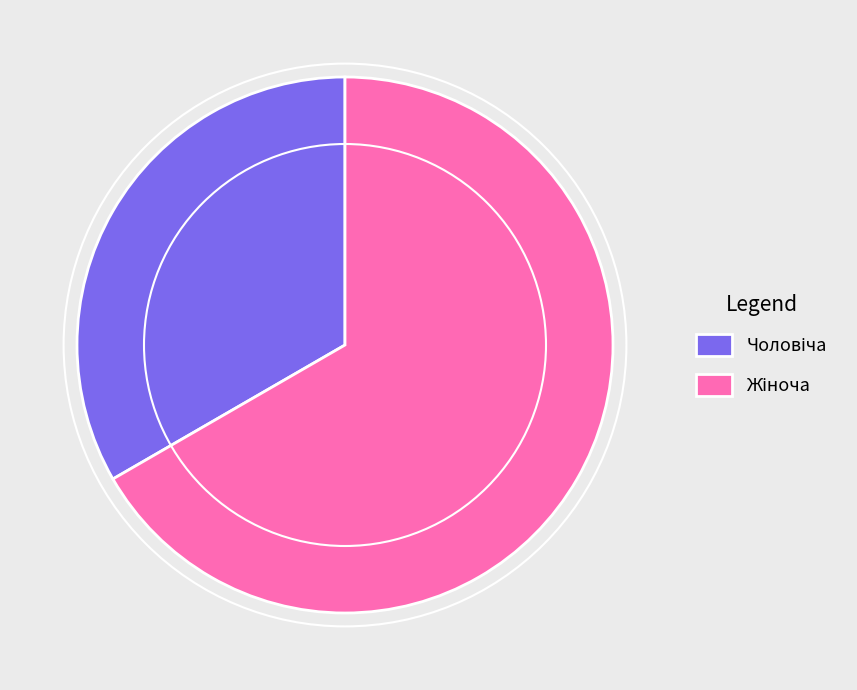

True or false: Чоловіча accounts for 24% of the total.

False